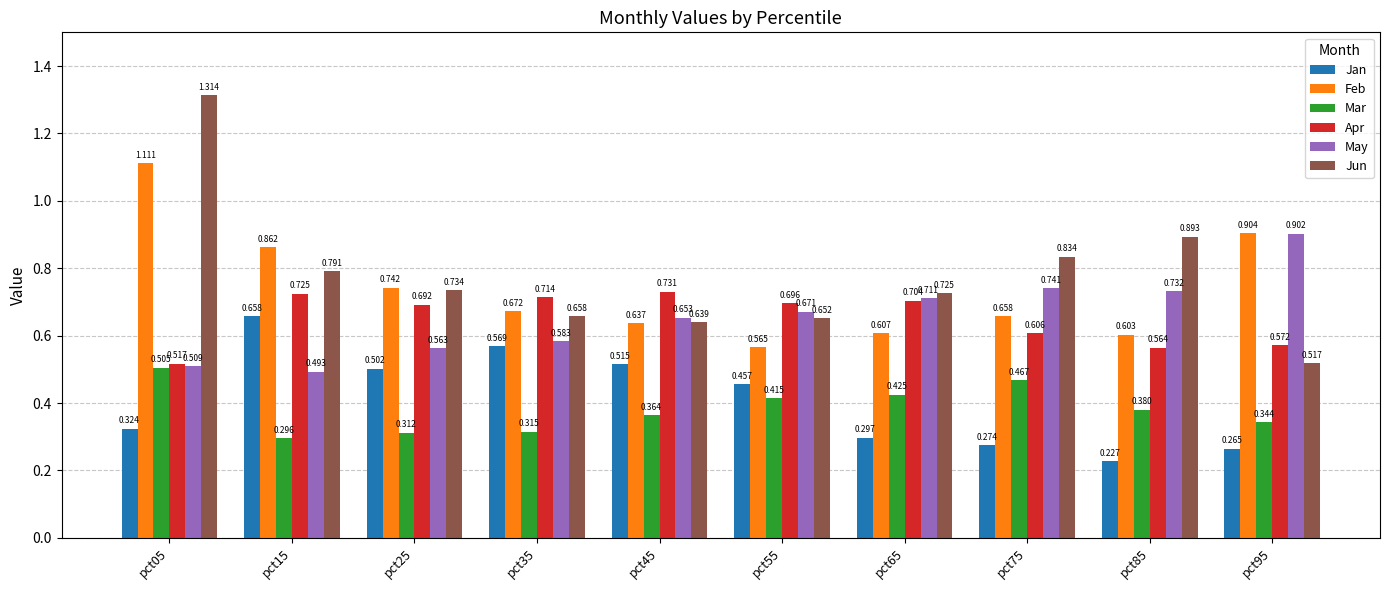

At which label does Feb reach its peak?

pct05